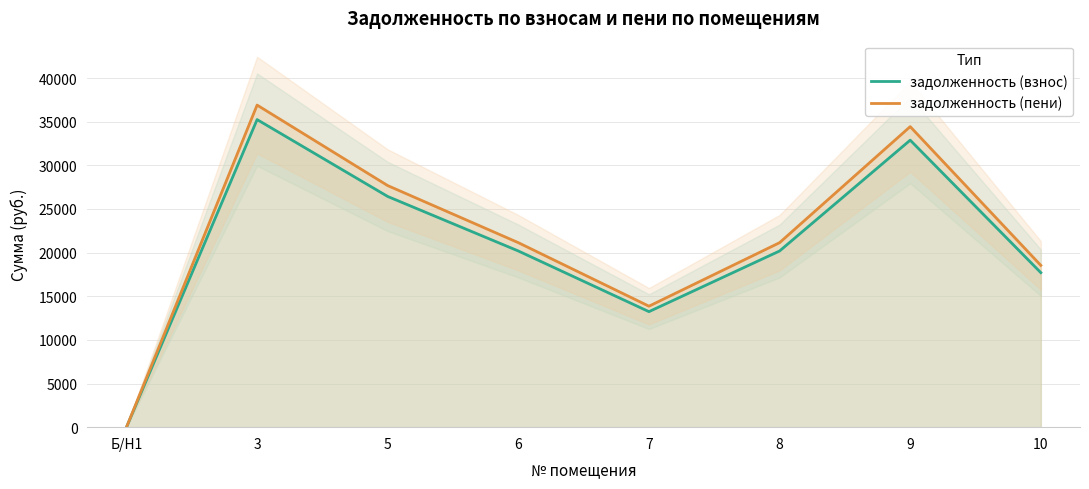

What is the difference between the maximum and minimum values in the задолженность (взнос) series?

35245.4